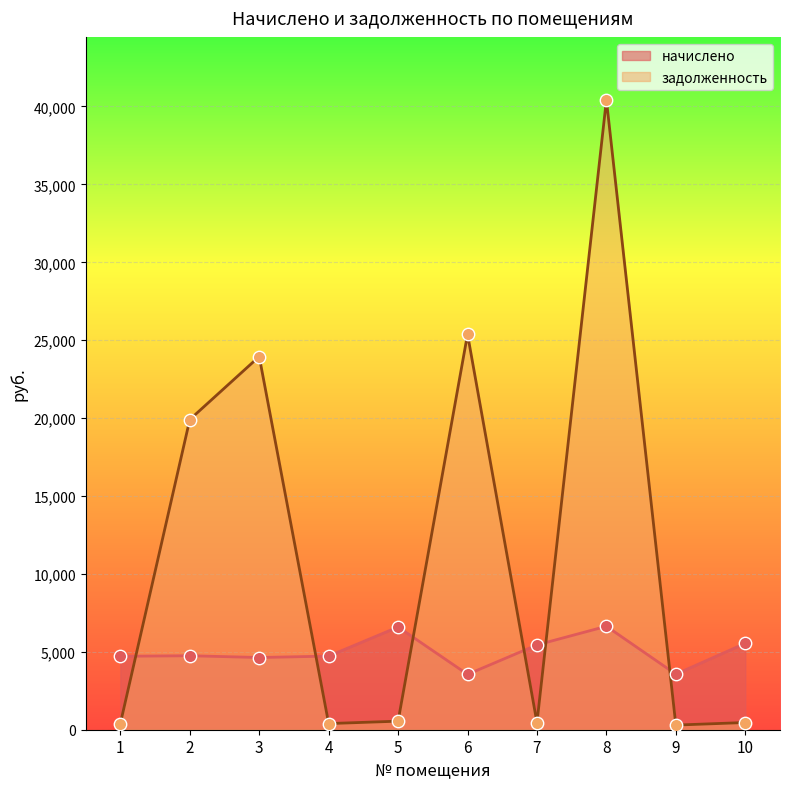

Is the value of задолженность at 3 greater than the value of начислено at 7?

Yes